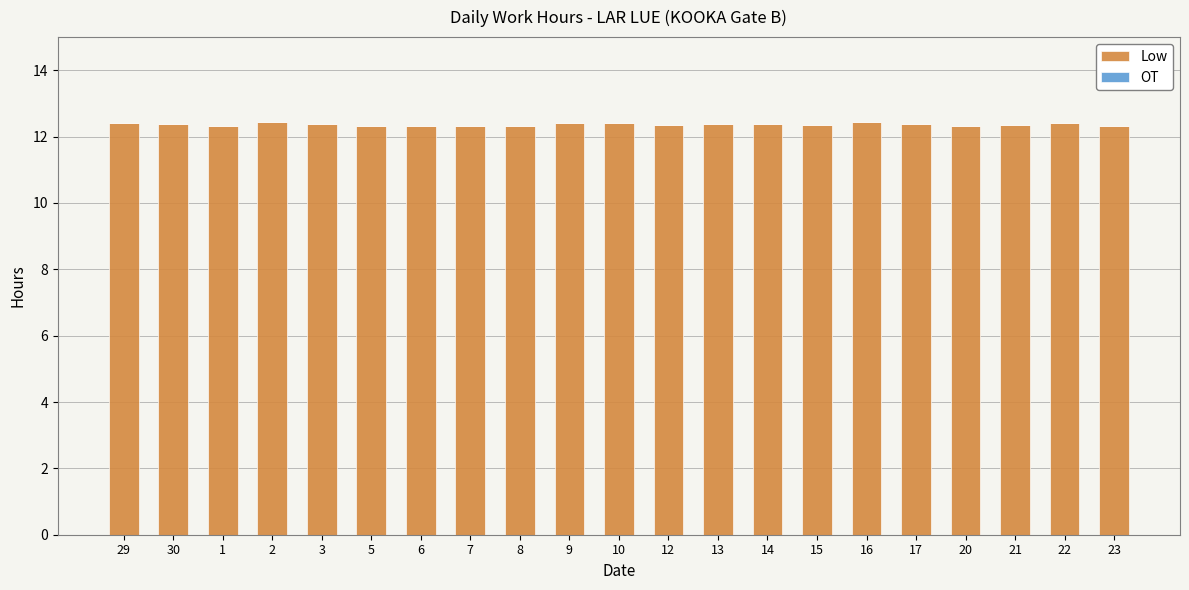

Count the values in the range 12 to 13.

21